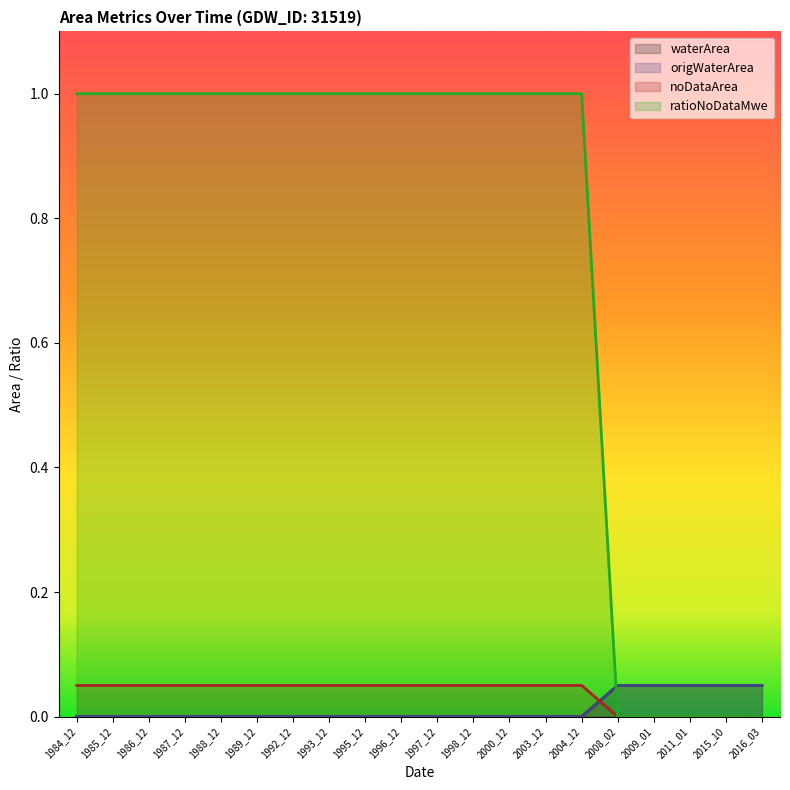

List the labels in order of waterArea value, largest first.

2008_02, 2009_01, 2011_01, 2015_10, 2016_03, 1984_12, 1985_12, 1986_12, 1987_12, 1988_12, 1989_12, 1992_12, 1993_12, 1995_12, 1996_12, 1997_12, 1998_12, 2000_12, 2003_12, 2004_12